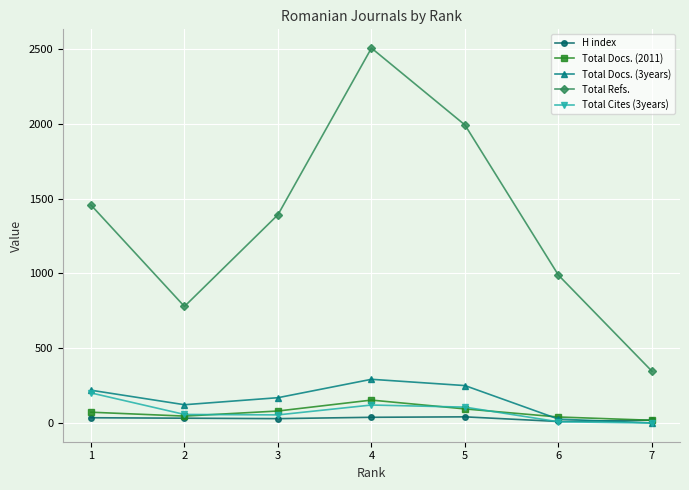

The value of Total Refs. at 4 is 2506. True or false?

True